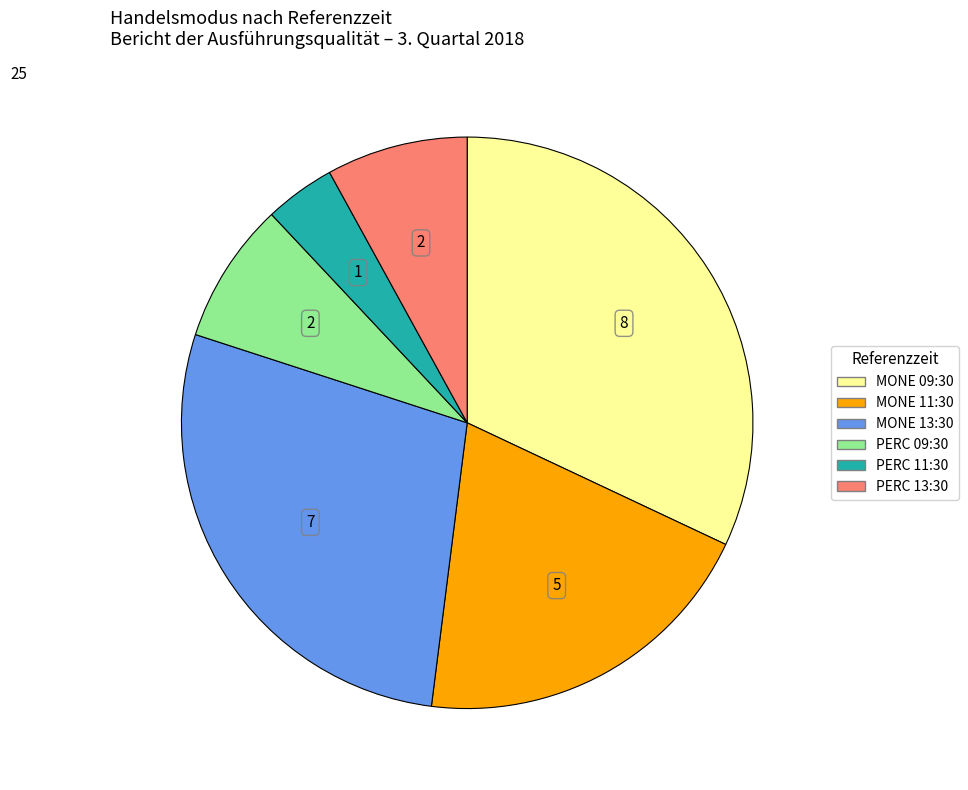

Is there a majority slice in this chart?

No